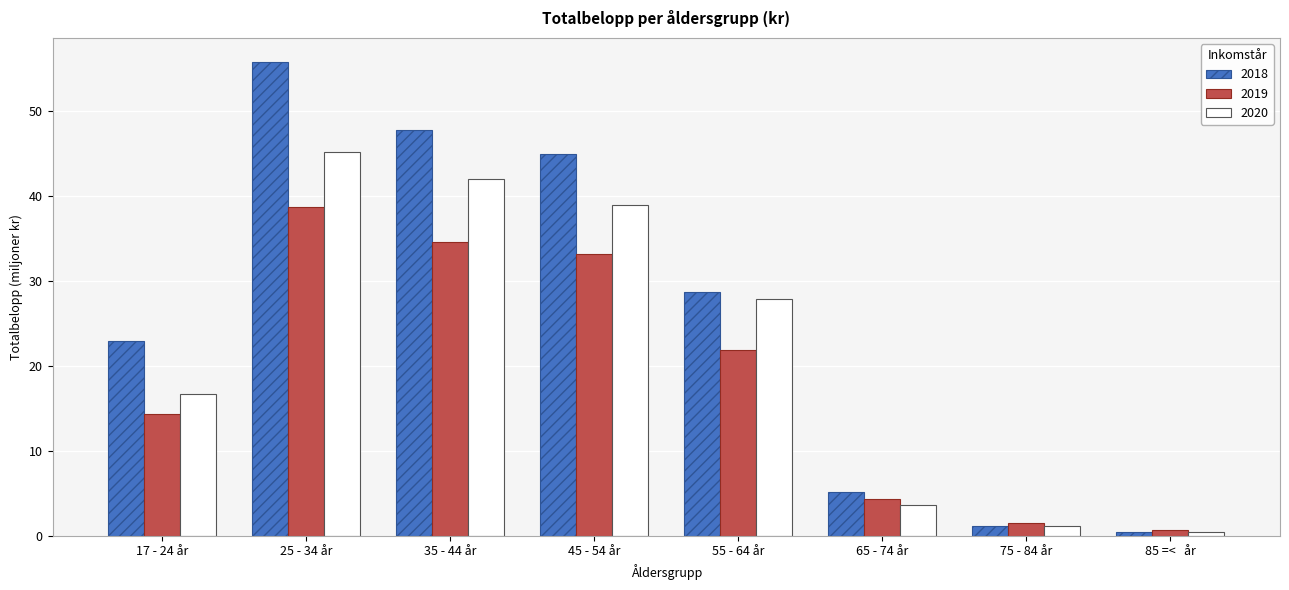

Reading left to right, what are all the values shown in this chart?

2018: 22.9	55.8	47.8	44.9	28.7	5.2	1.1	0.5
2019: 14.3	38.7	34.6	33.2	21.9	4.3	1.4	0.7
2020: 16.7	45.2	42.0	38.9	27.9	3.6	1.1	0.4